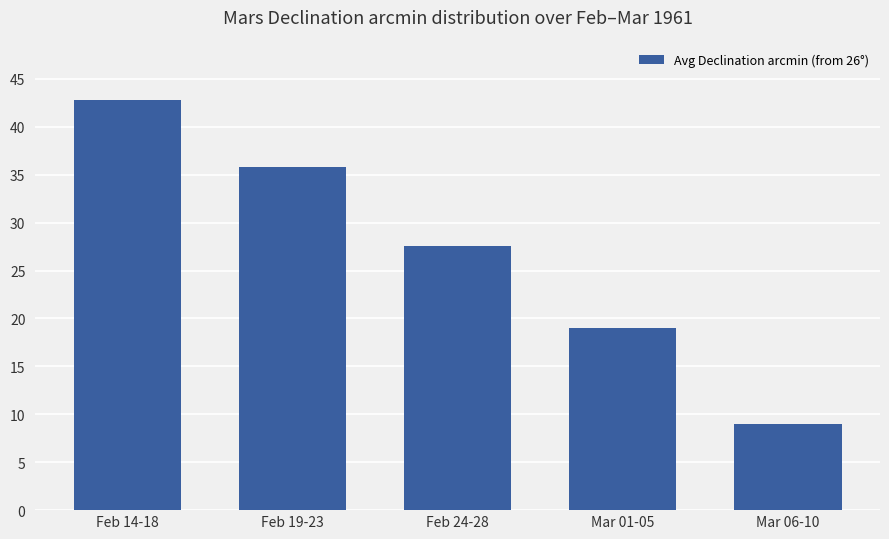

Rank the categories by value from lowest to highest.

Mar 06-10, Mar 01-05, Feb 24-28, Feb 19-23, Feb 14-18